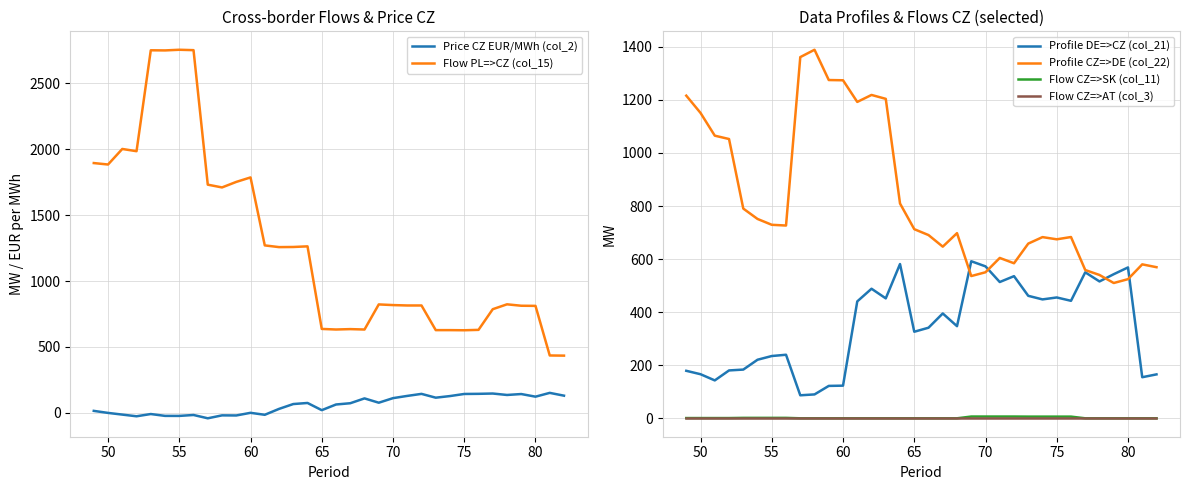

True or false: Flow CZ=>SK (col_11) has more than 1 points higher than both neighbors.

False